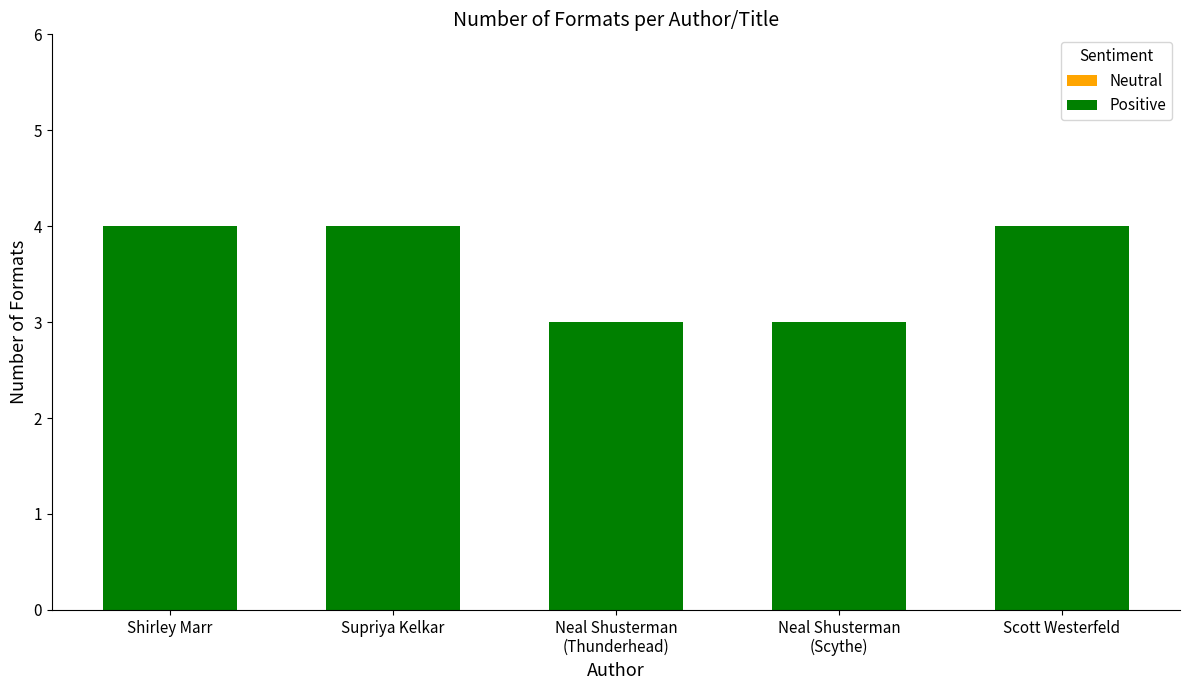

How many series are shown in this chart?

1